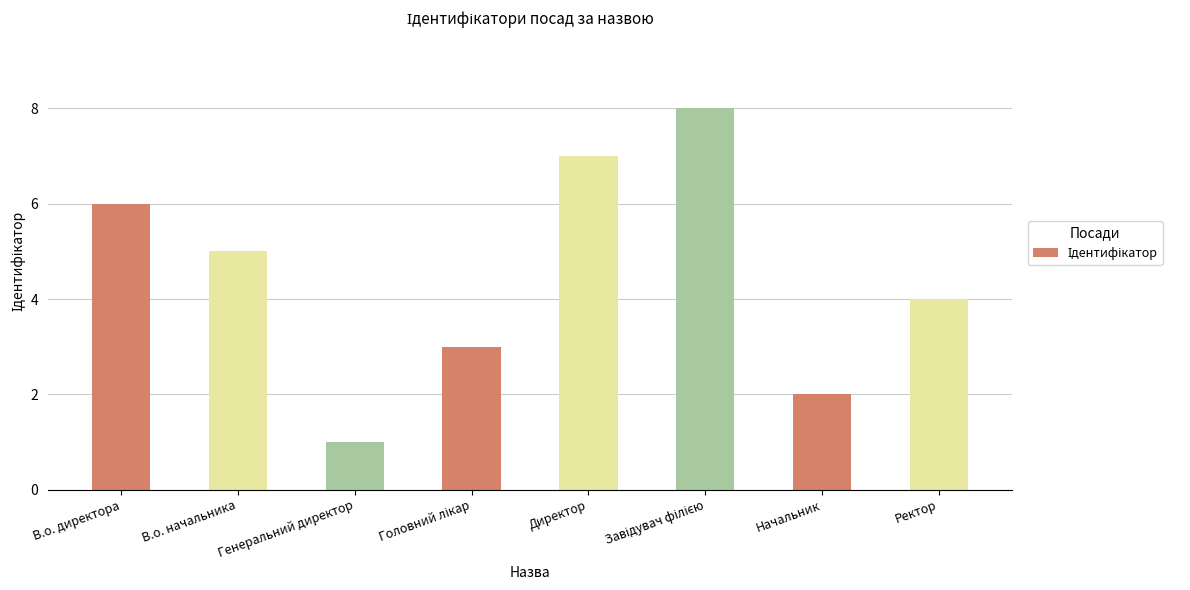

What value does the data have at В.о. начальника?

5